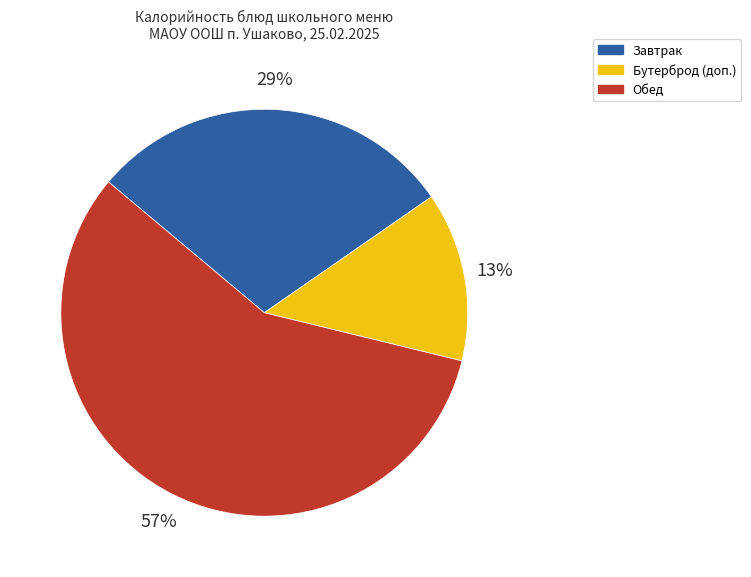

True or false: Обед accounts for 42% of the total.

False